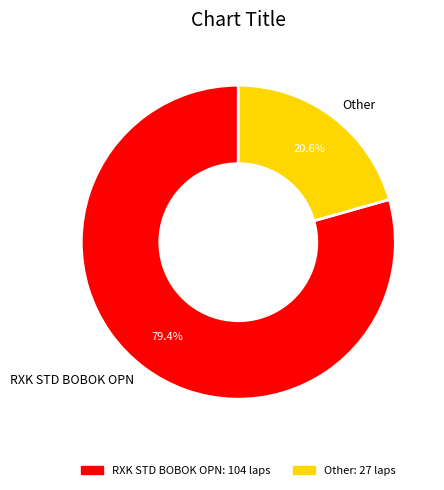

Rank the categories by value from highest to lowest.

RXK STD BOBOK OPN, Other